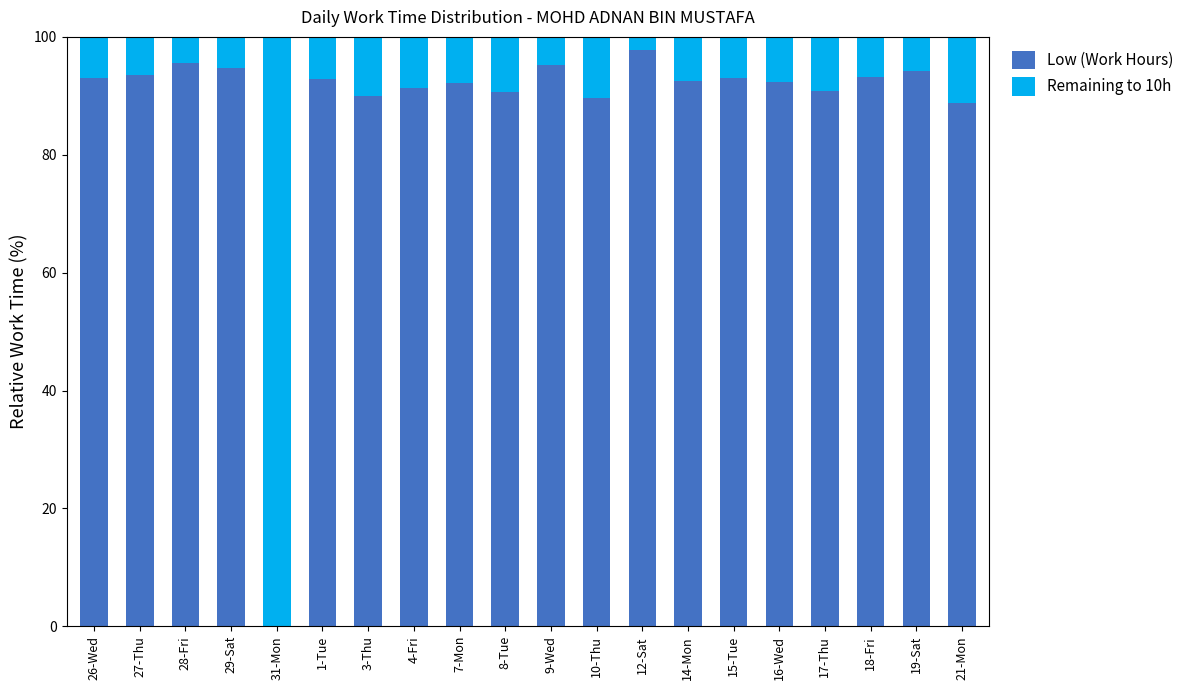

Is it true that Low (Work Hours) equals 94.7 at 29-Sat?

True